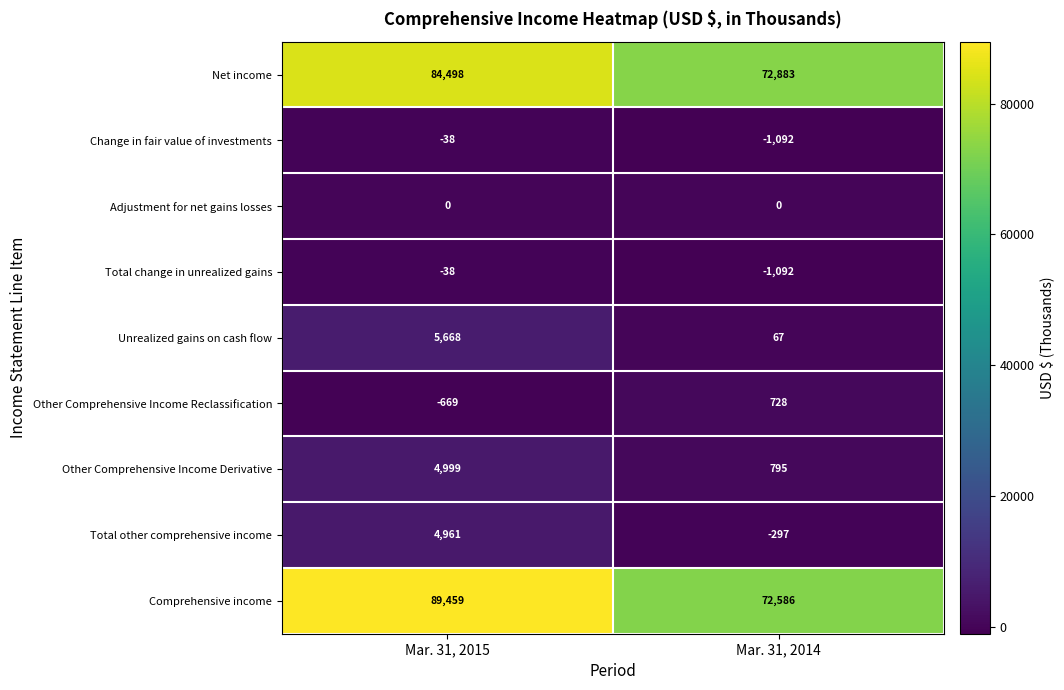

The value of Comprehensive income at Mar. 31, 2014 is 72586. True or false?

True